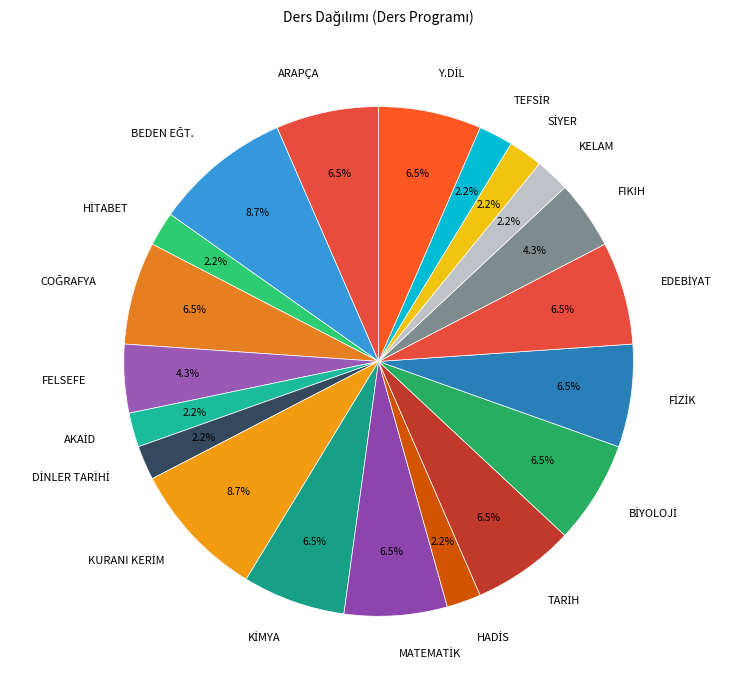

True or false: KELAM accounts for 2% of the total.

True